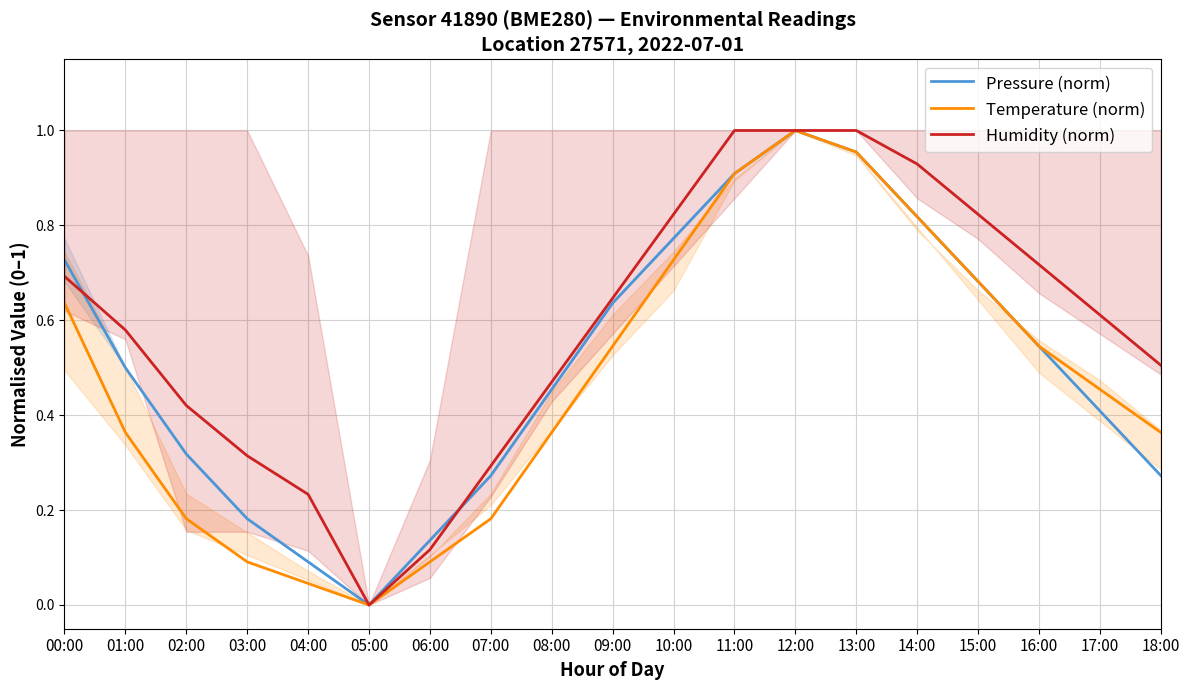

True or false: Humidity (norm) has a value of 1.0 at 11:00.

True